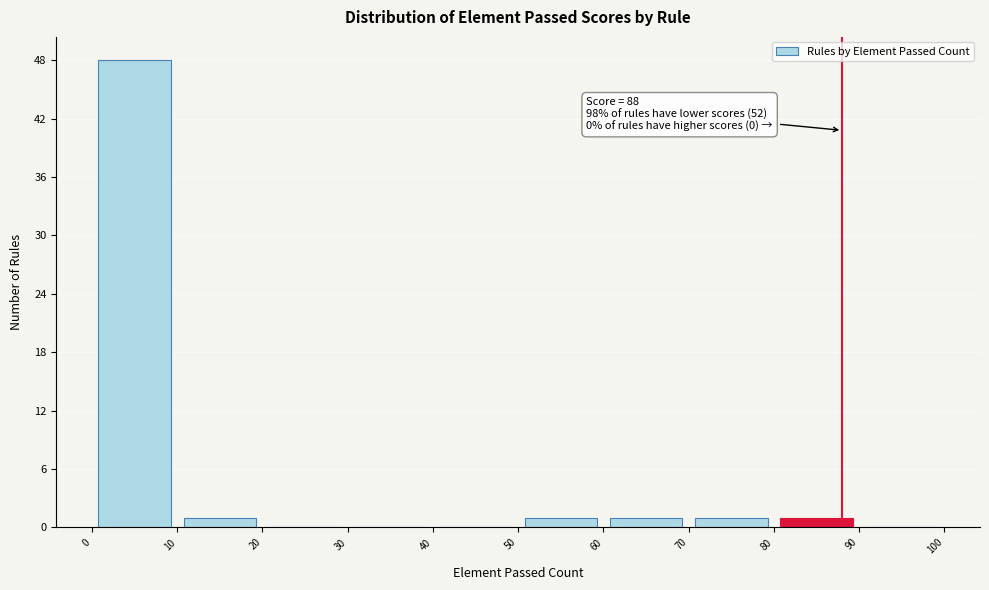

Which range on the x-axis has the tallest bar?

0 to 10